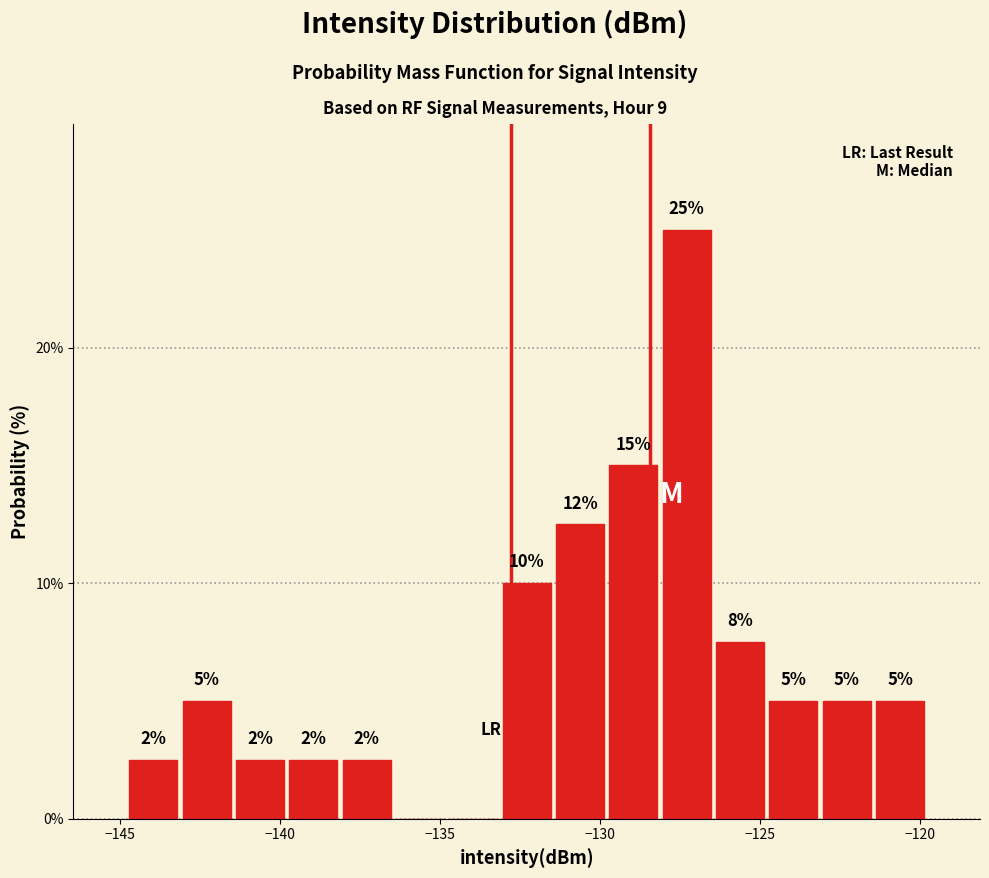

Read against the x-axis, roughly where is the centre of the tallest bar?

-127.5